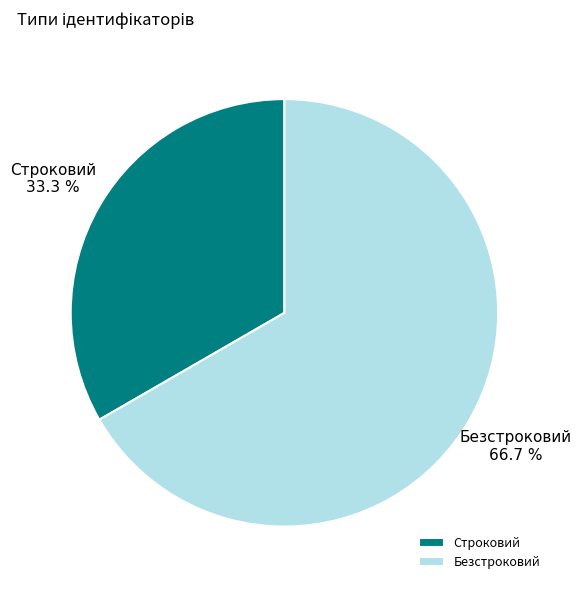

How many slices are in this pie chart?

2